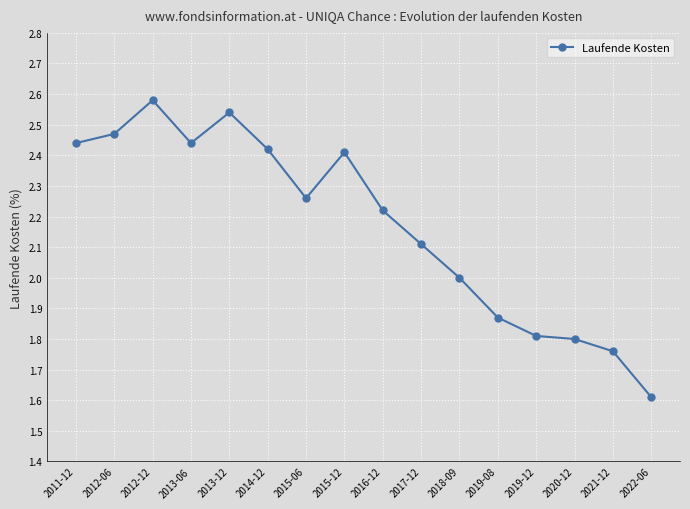

Does the chart display data point markers on the line(s)?

Yes